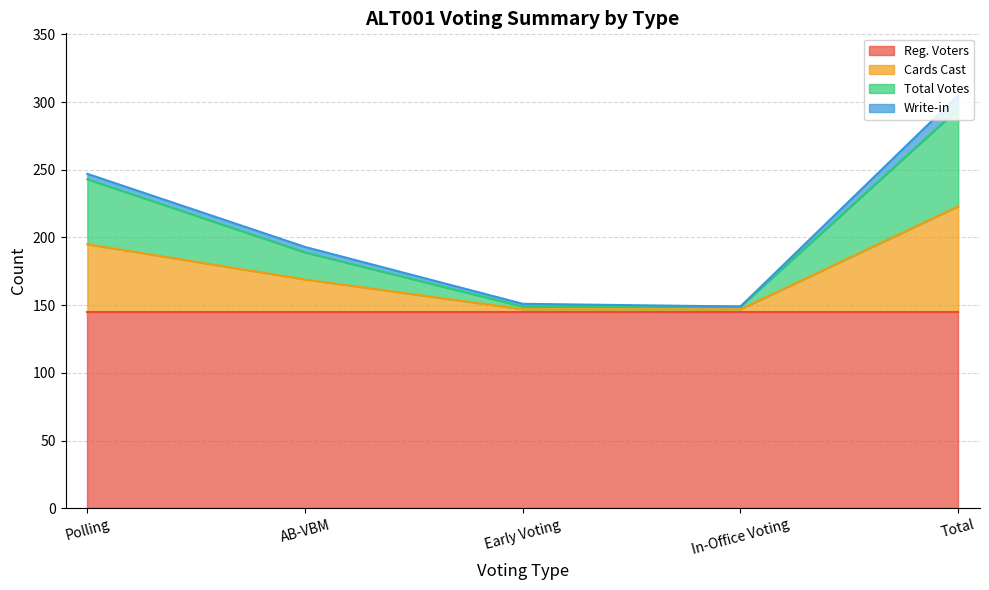

What is the label of the 5th point from the right?

Polling